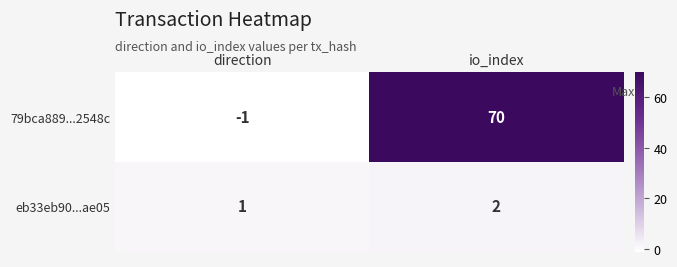

Which category has the lowest value in the eb33eb90...ae05 series?

direction